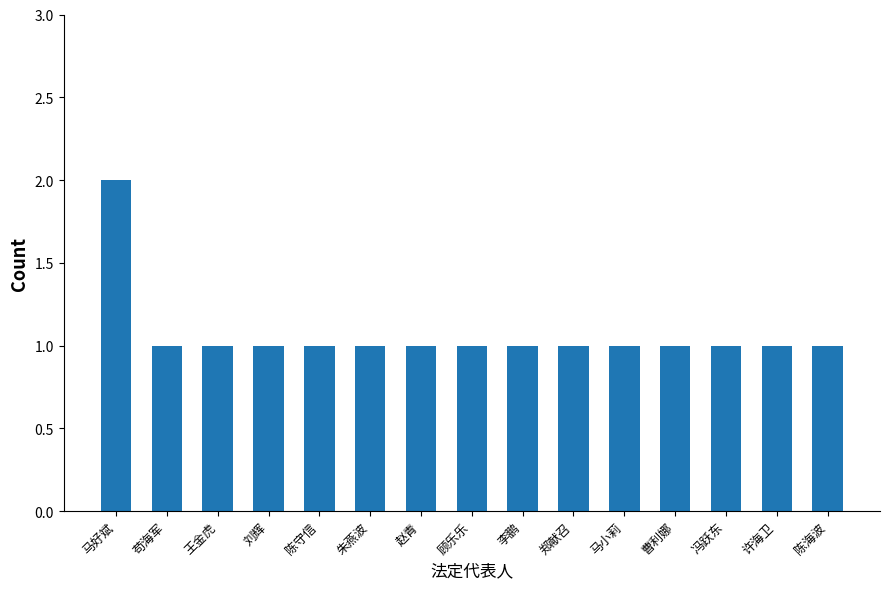

What is the label of the 4th bar from the left?

刘辉